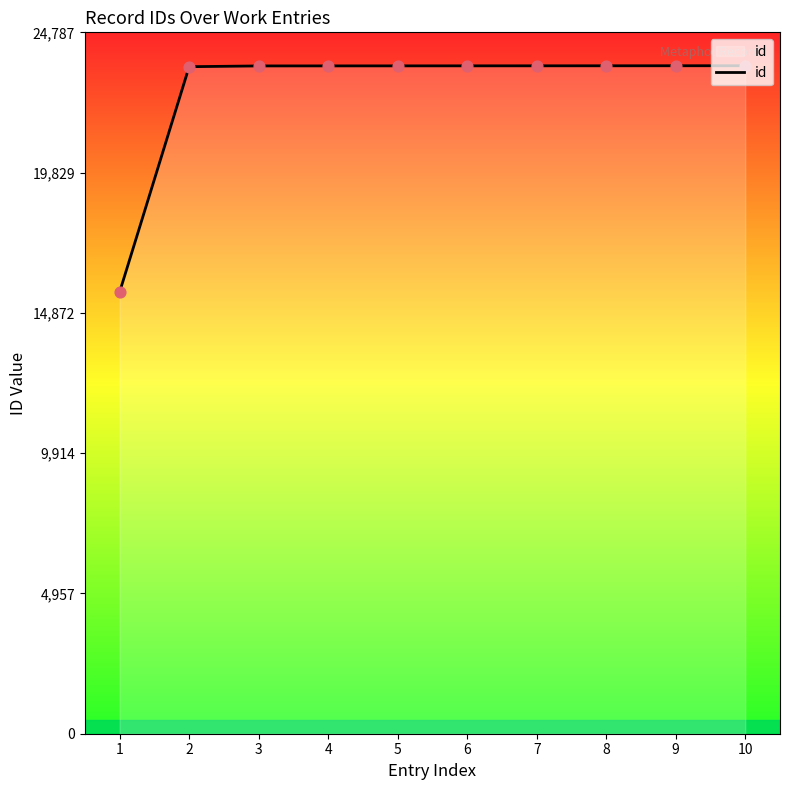

What is the ratio of the value at 10 to the value at 9?

1.0